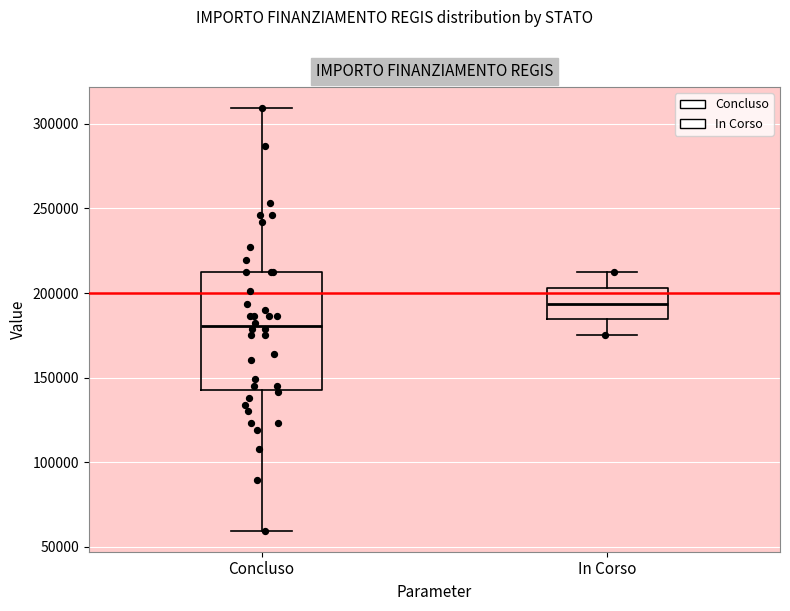

Where is the lower edge of the box for In Corso on the y-axis? The values are not printed on the chart, so give them approximately, as read against the axis.

185000